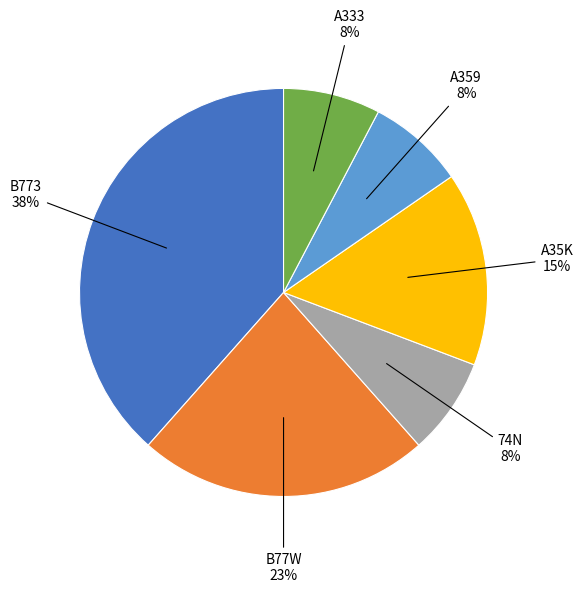

Is there any slice that represents more than half of the pie?

No